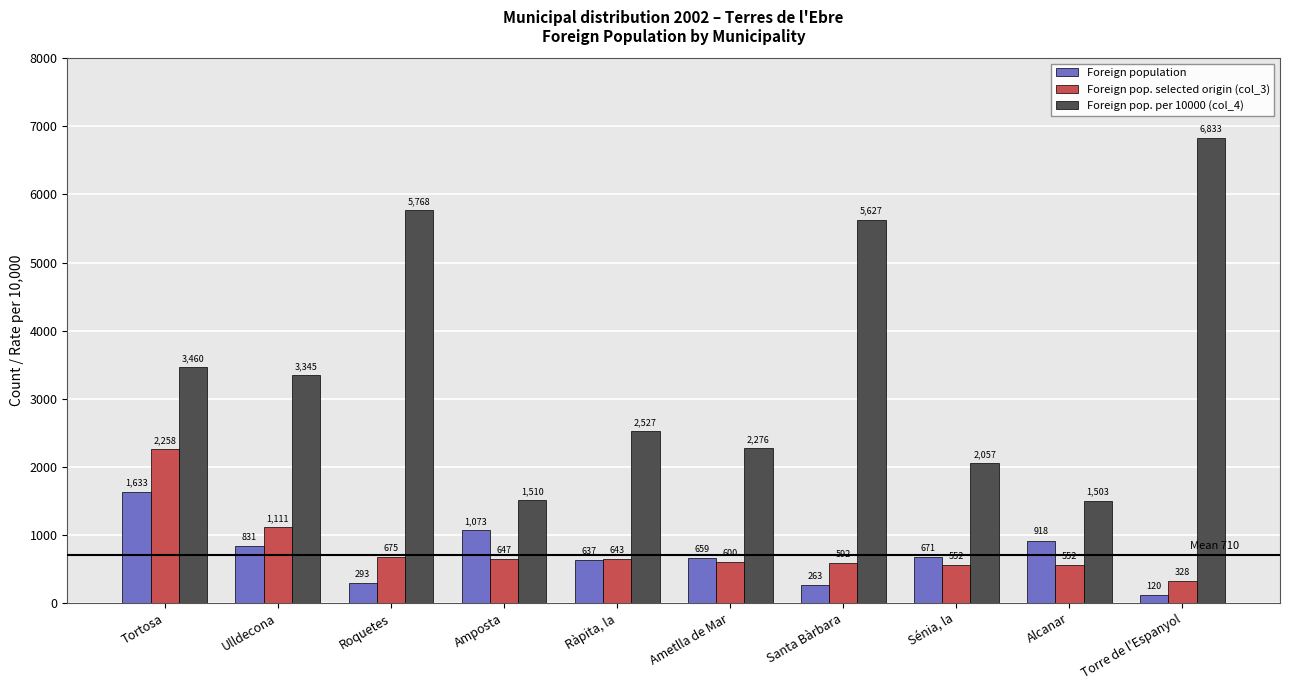

How many series are shown in this chart?

3